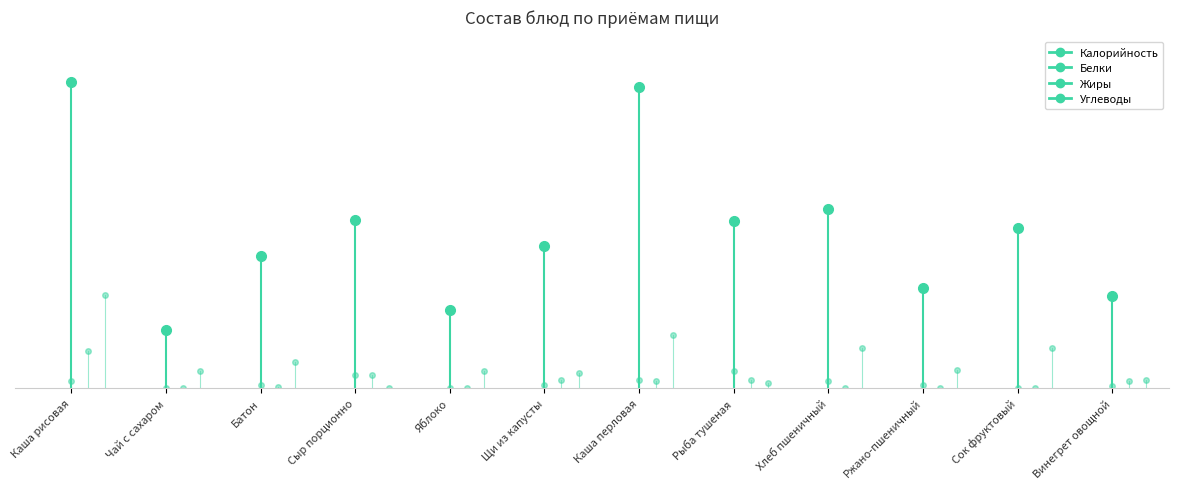

At how many categories does at least one series exceed 153?

1